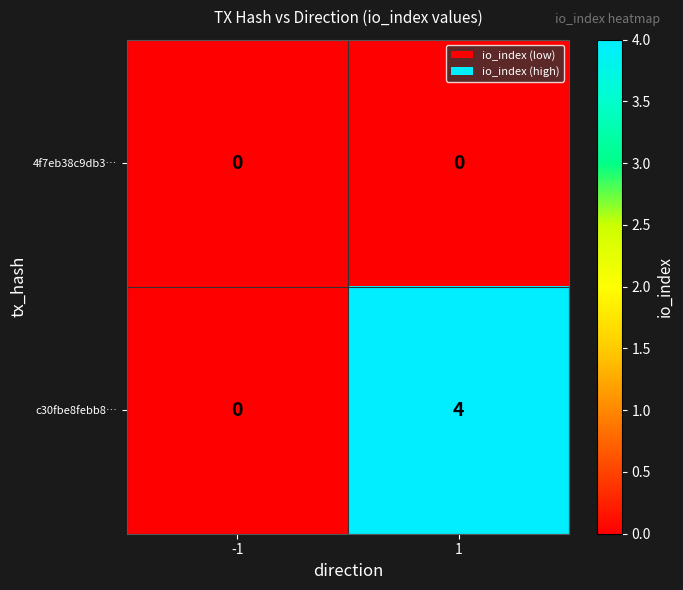

What is the maximum value for c30fbe8febb8…?

4